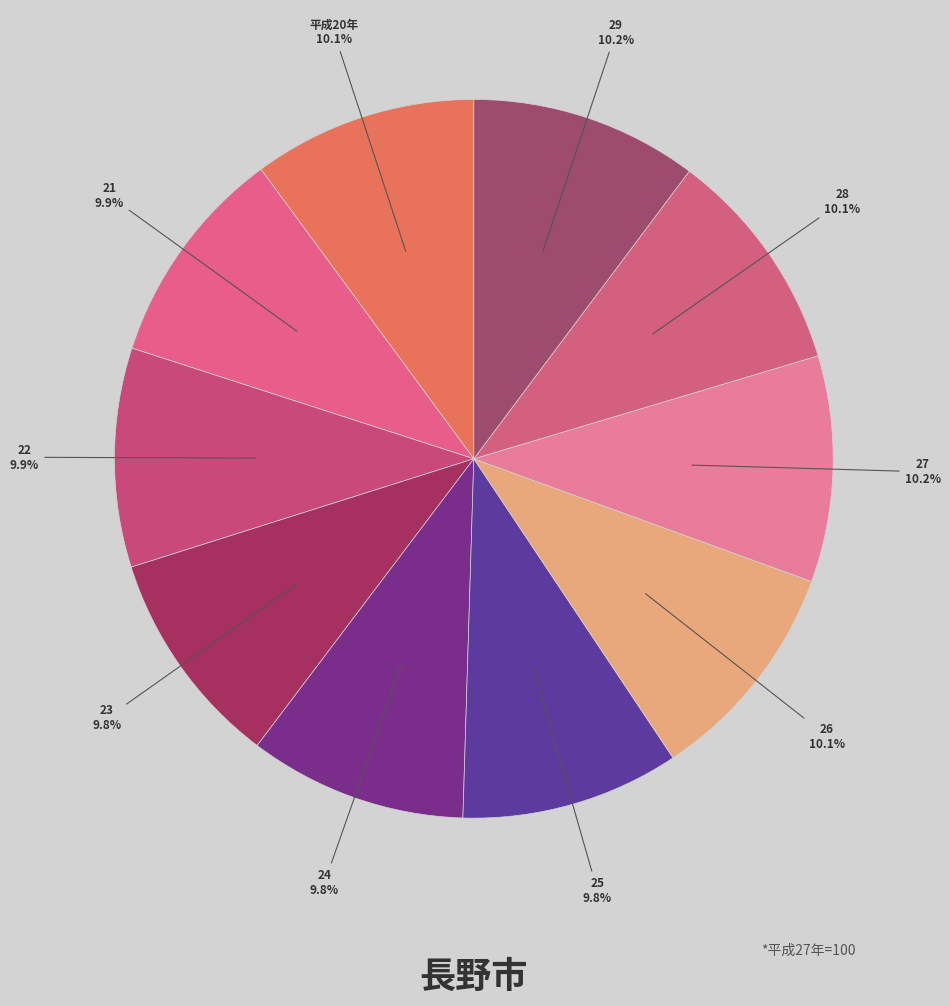

True or false: 平成20年 accounts for 20% of the total.

False